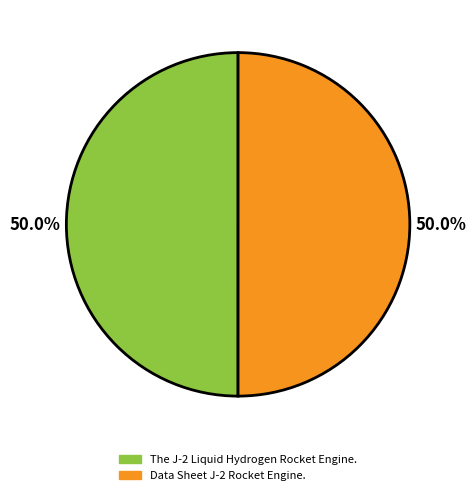

What is the ratio of the value at Data Sheet J-2 Rocket Engine. to the value at The J-2 Liquid Hydrogen Rocket Engine.?

1.0